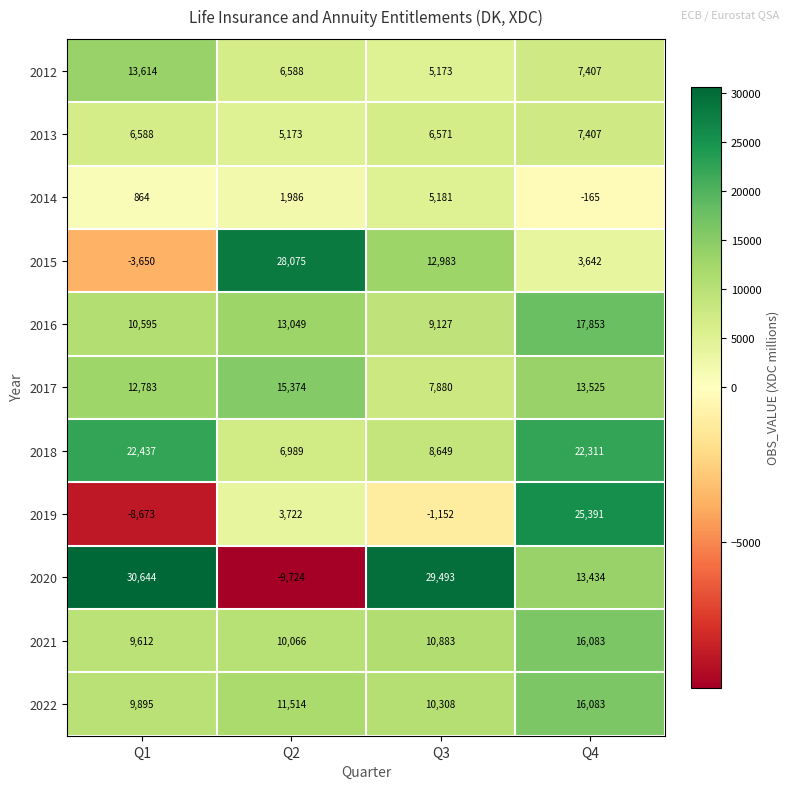

What is the difference between the maximum and minimum values in the 2015 series?

31725